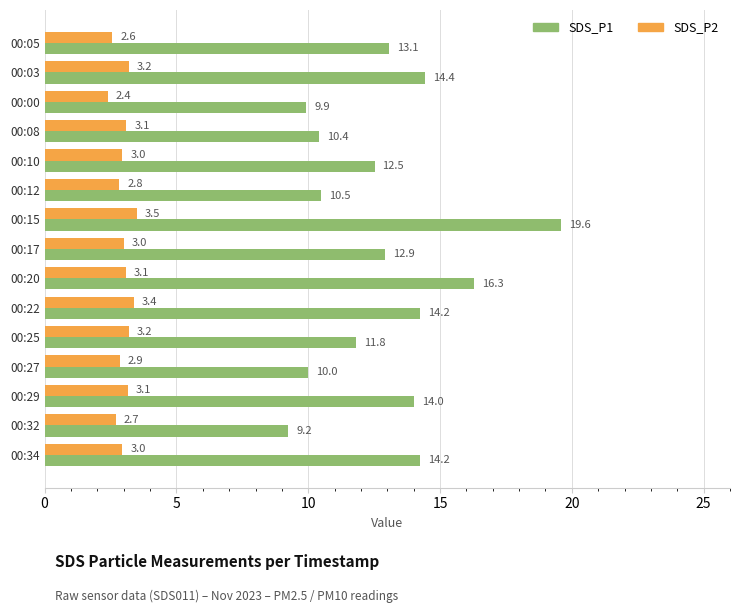

What are all the series names shown in the legend?

SDS_P1, SDS_P2